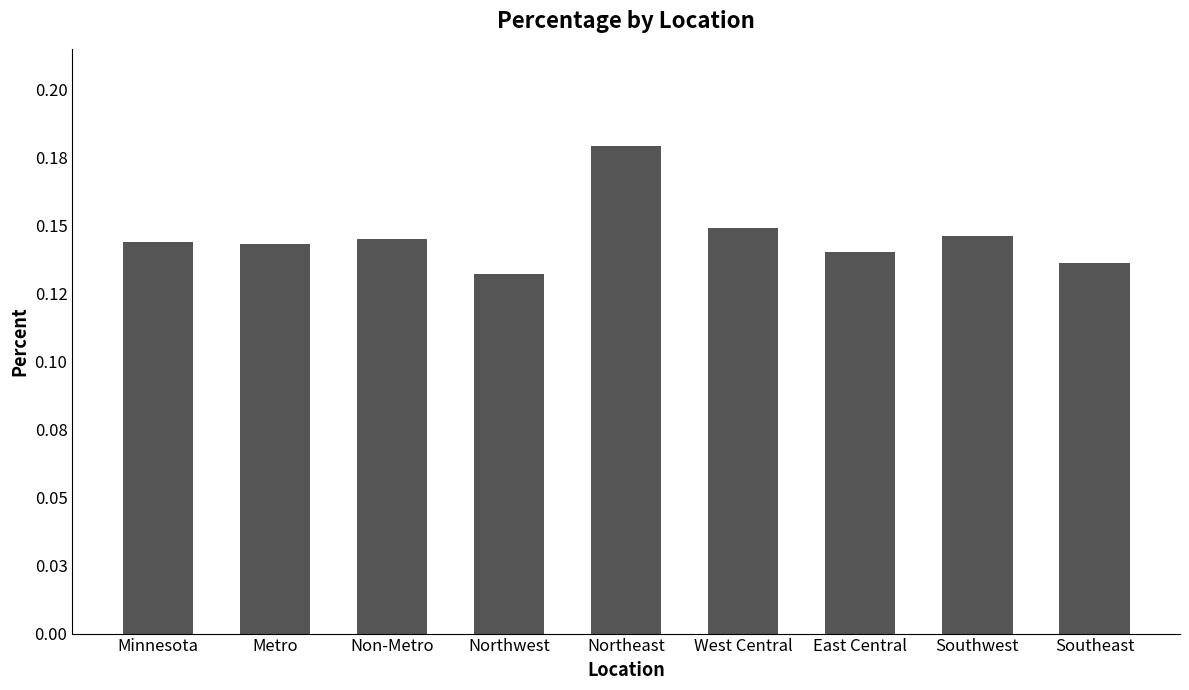

True or false: the data shows 0.2 at East Central.

False